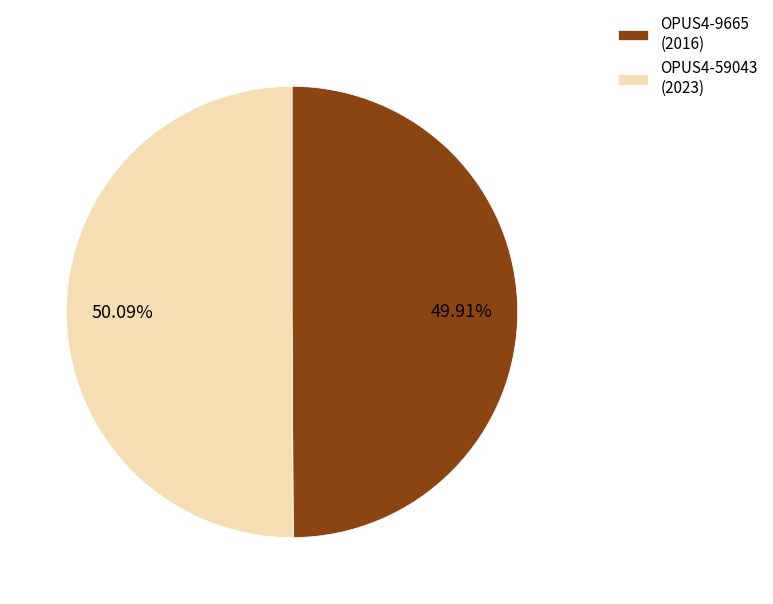

Does any single category account for the majority?

Yes